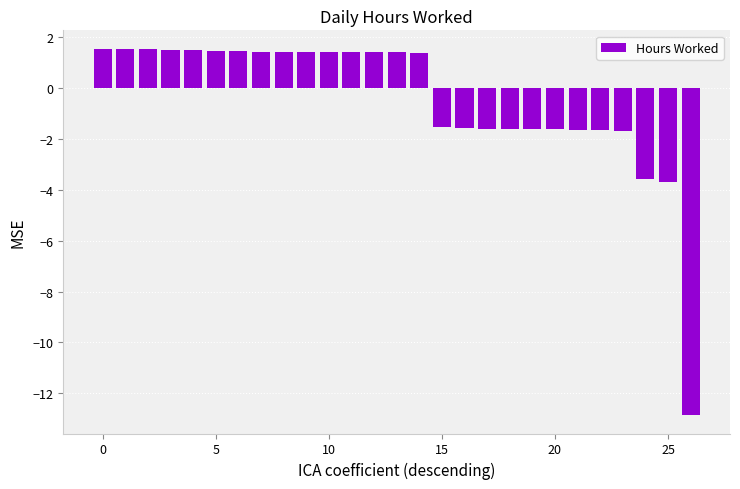

What is the value of the 3rd bar from the left?

1.5